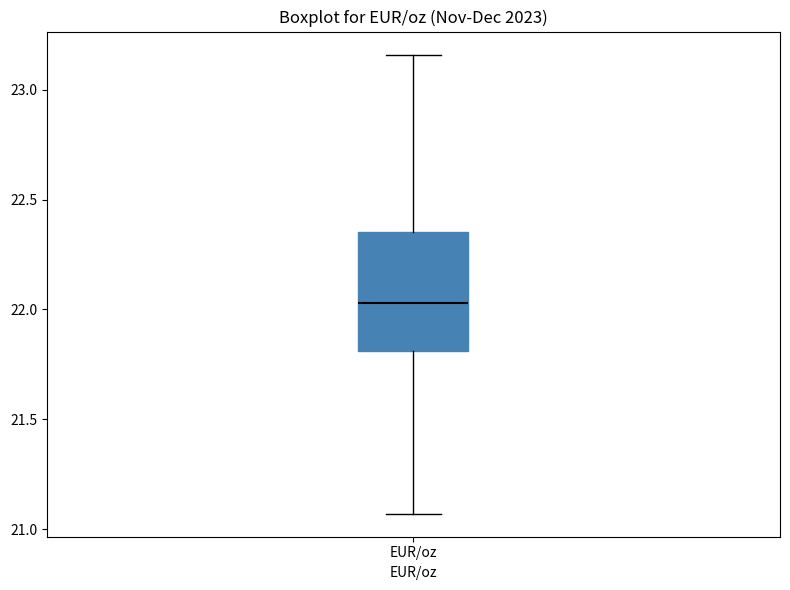

Where does the median line of the box for EUR/oz sit on the y-axis? The values are not printed on the chart, so give them approximately, as read against the axis.

22.05